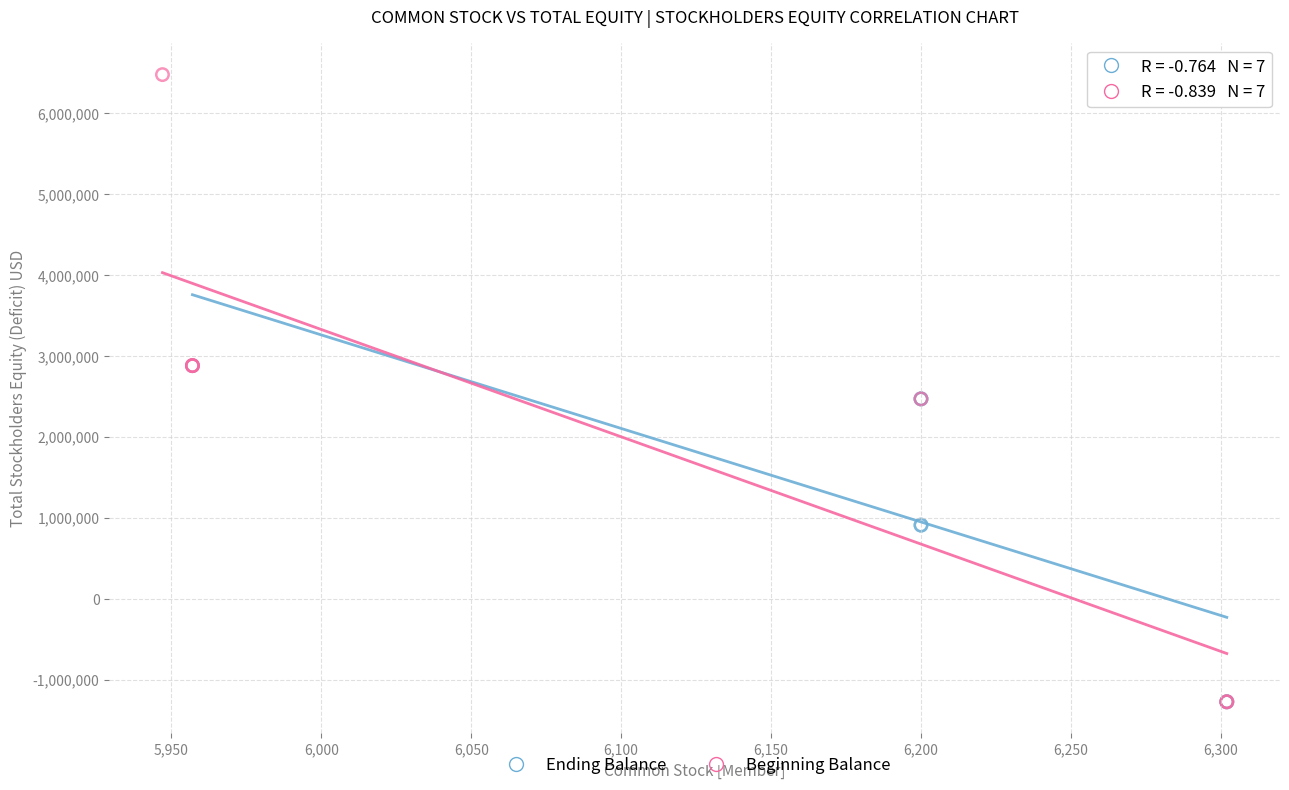

Which series contains the highest Y value?

Beginning Balance